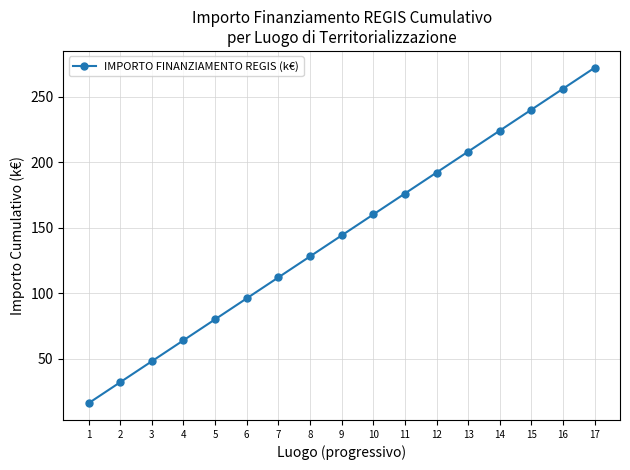

Rank the categories by value from highest to lowest.

17, 16, 15, 14, 13, 12, 11, 10, 9, 8, 7, 6, 5, 4, 3, 2, 1